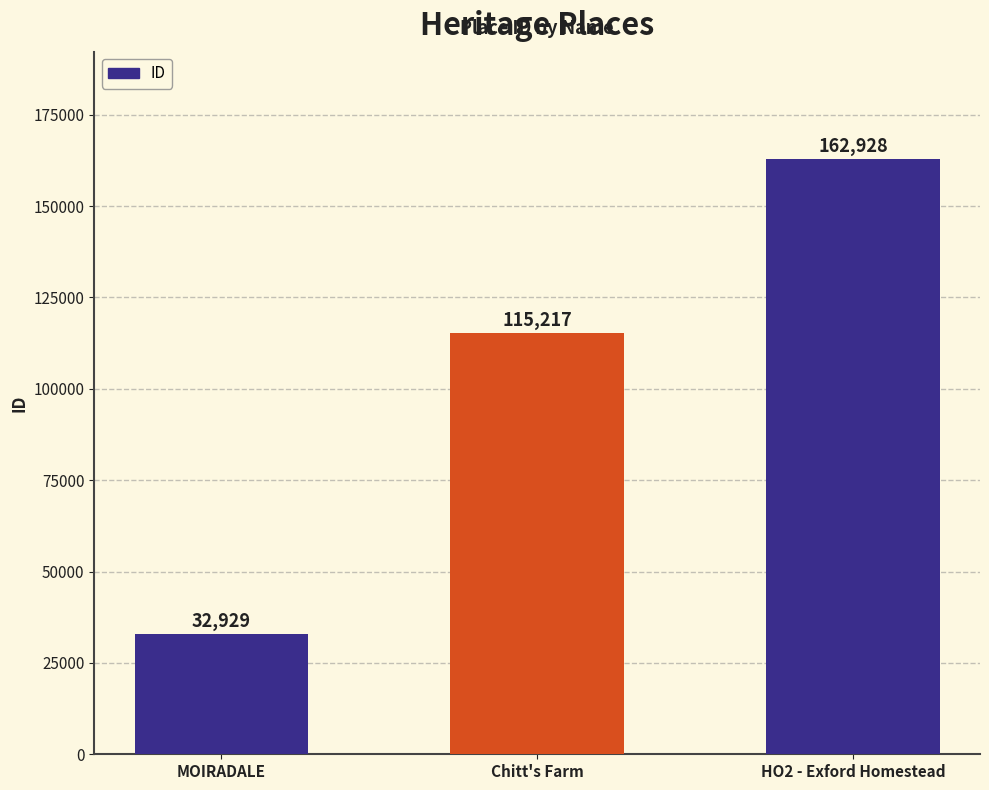

List the labels in order of value, largest first.

HO2 - Exford Homestead, Chitt's Farm, MOIRADALE